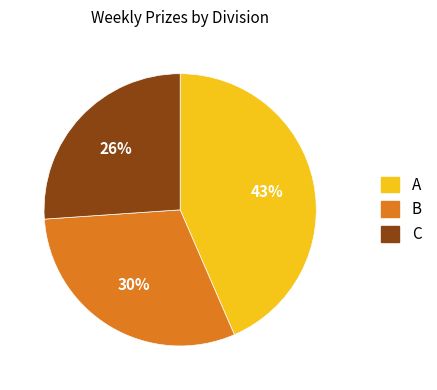

Does B represent more than half of the total?

No